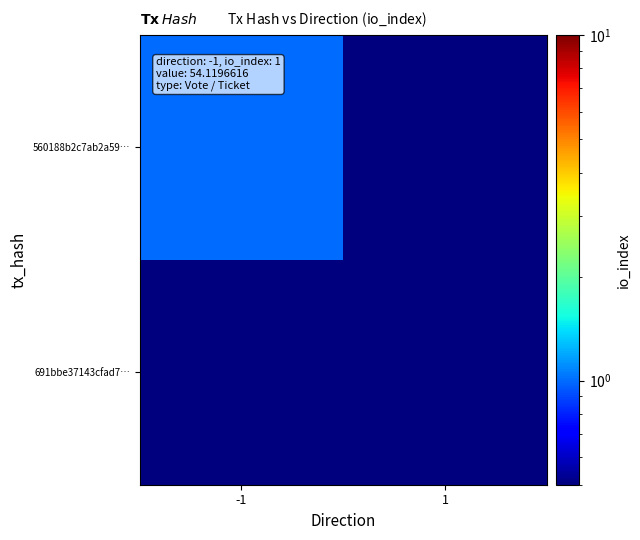

Which series has the widest spread of values?

560188b2c7ab2a59…